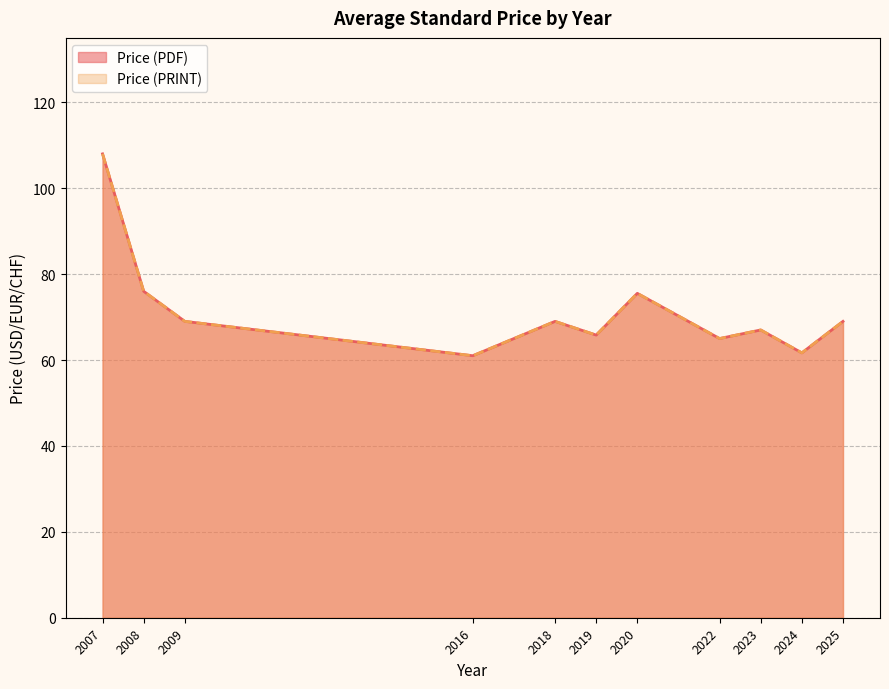

The Price (PDF) series shows 76.0 at 2020. True or false?

True